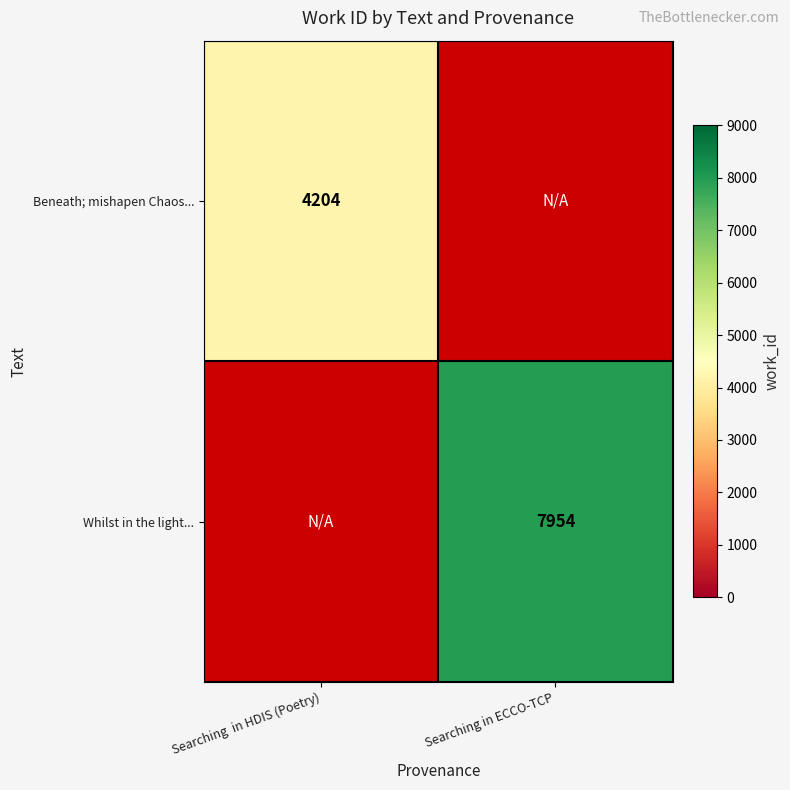

At how many categories does at least one series exceed 5496?

1